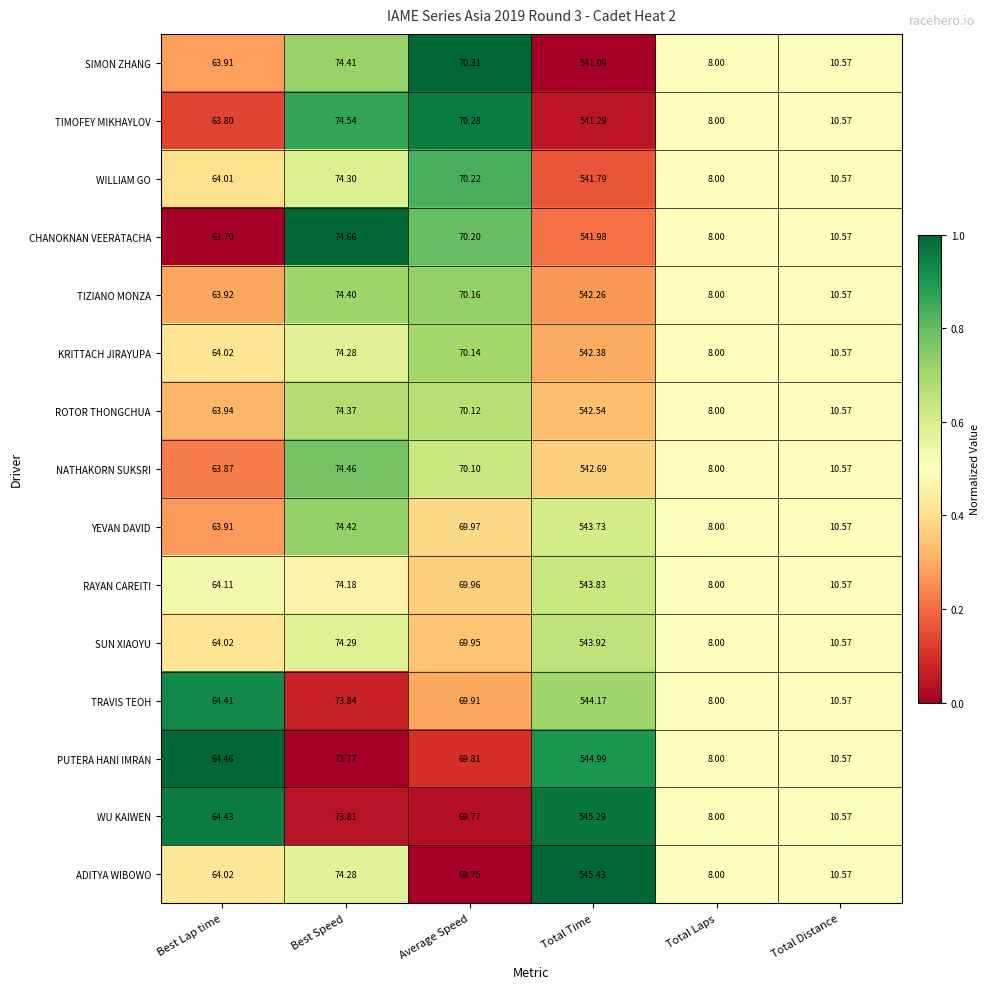

Which series has the largest range (max minus min)?

ADITYA WIBOWO